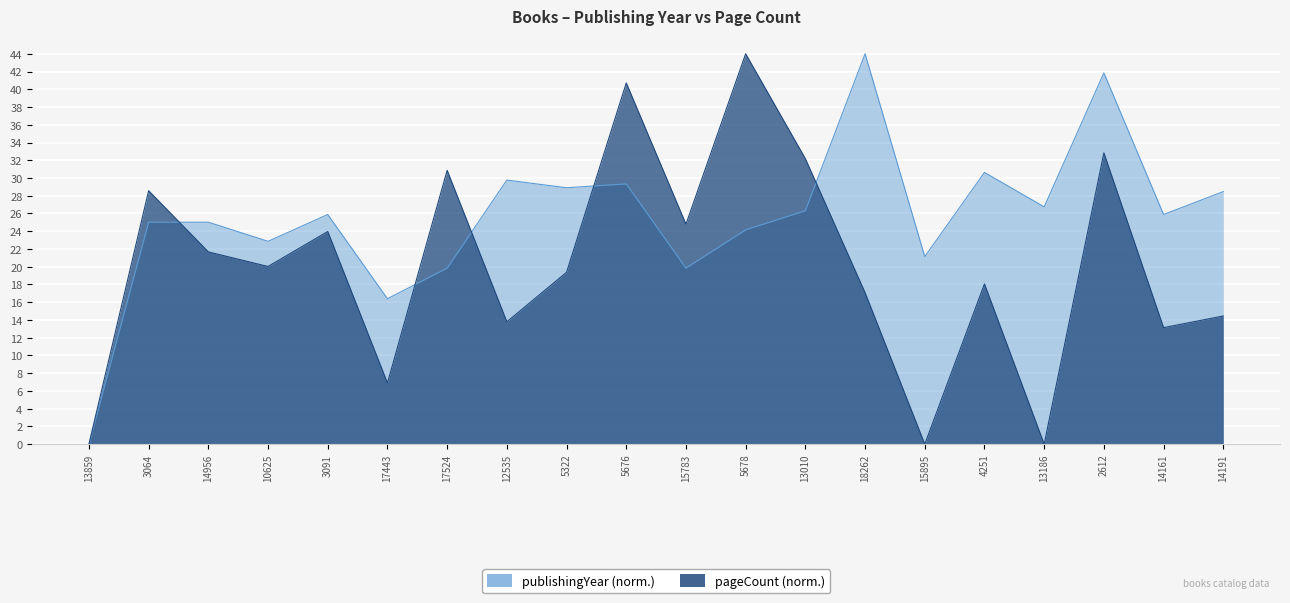

What is the average value of the pageCount series?

20.1